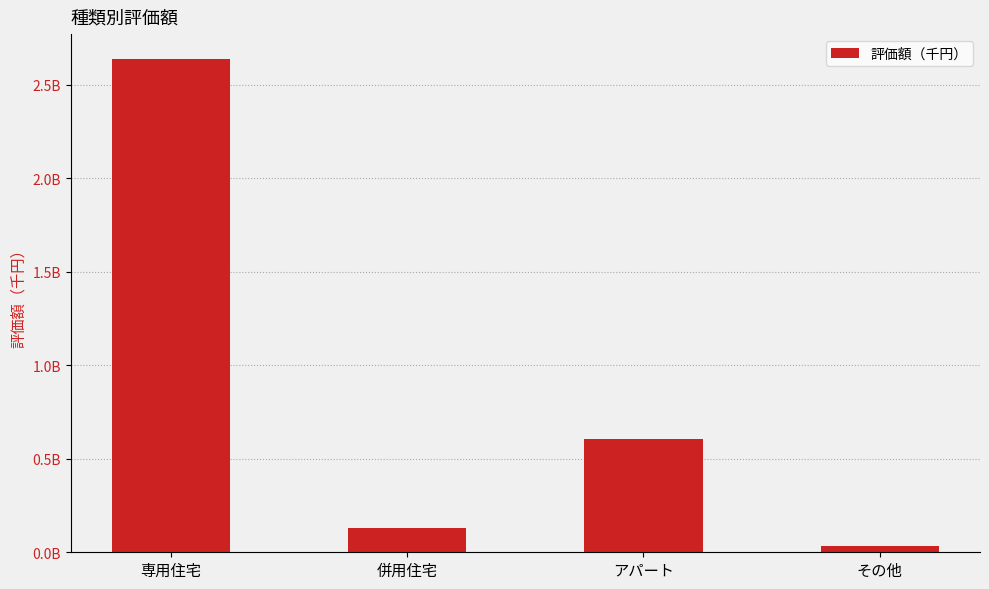

What position from the left is その他?

4